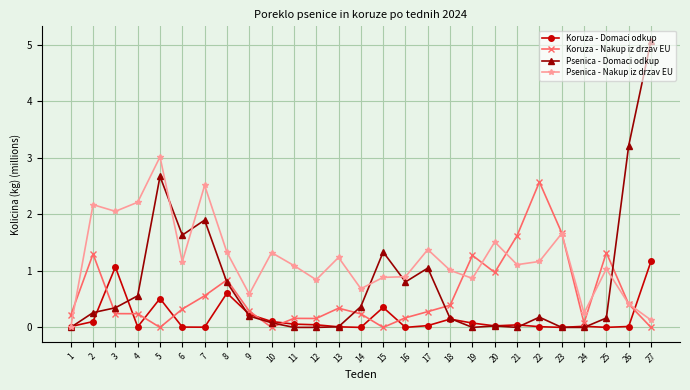

Count the number of data series in this chart.

4